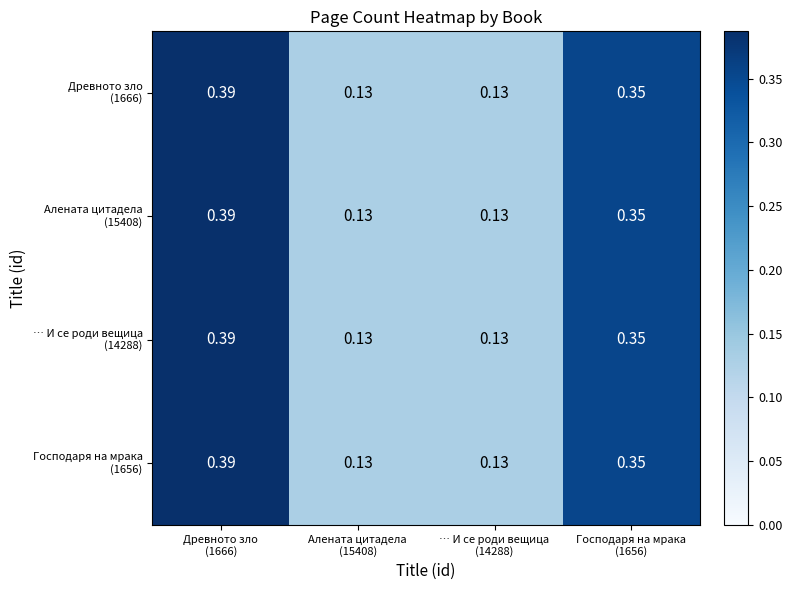

Which category has the highest value across all series?

Древното зло
(1666)